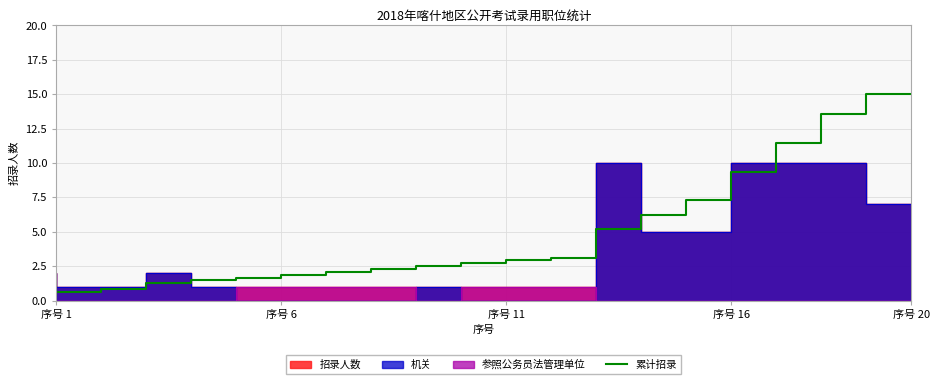

Is it true that 累计招录 equals 1.0 at 序号 6?

False